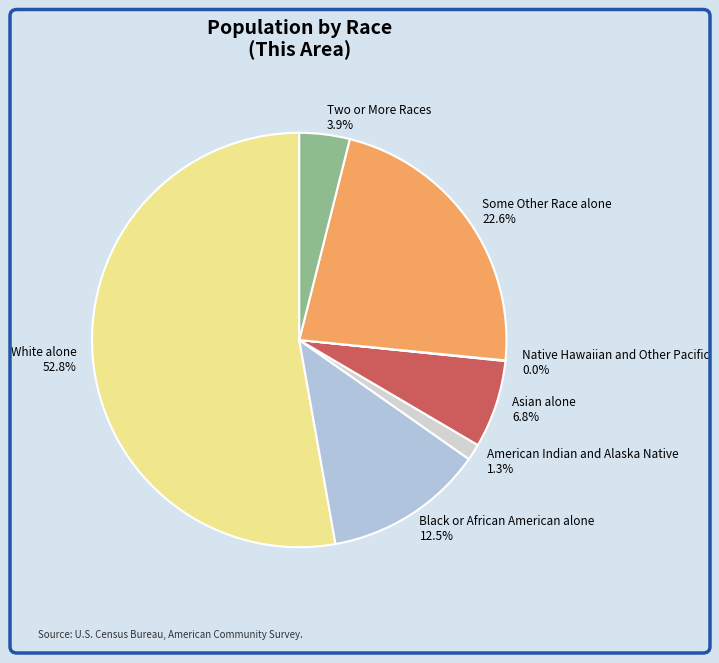

Which slice is the largest?

White alone